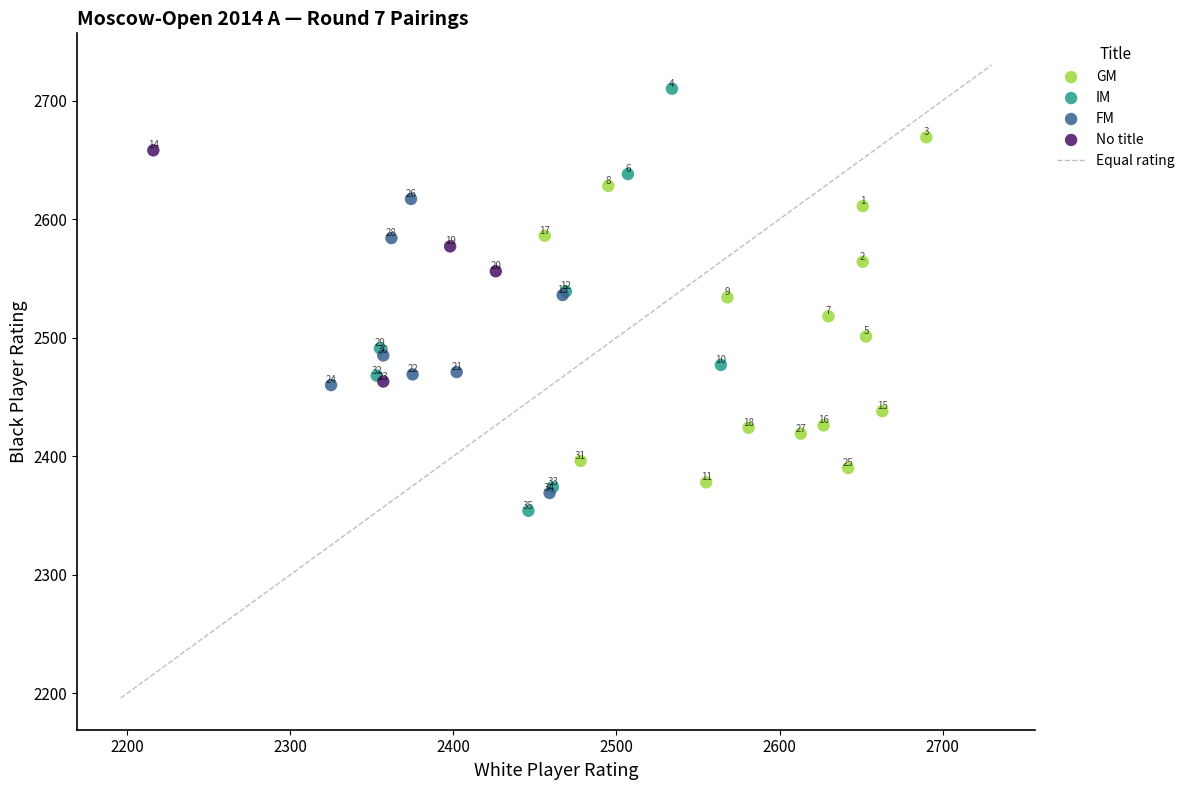

Which series contains the highest Y value?

IM